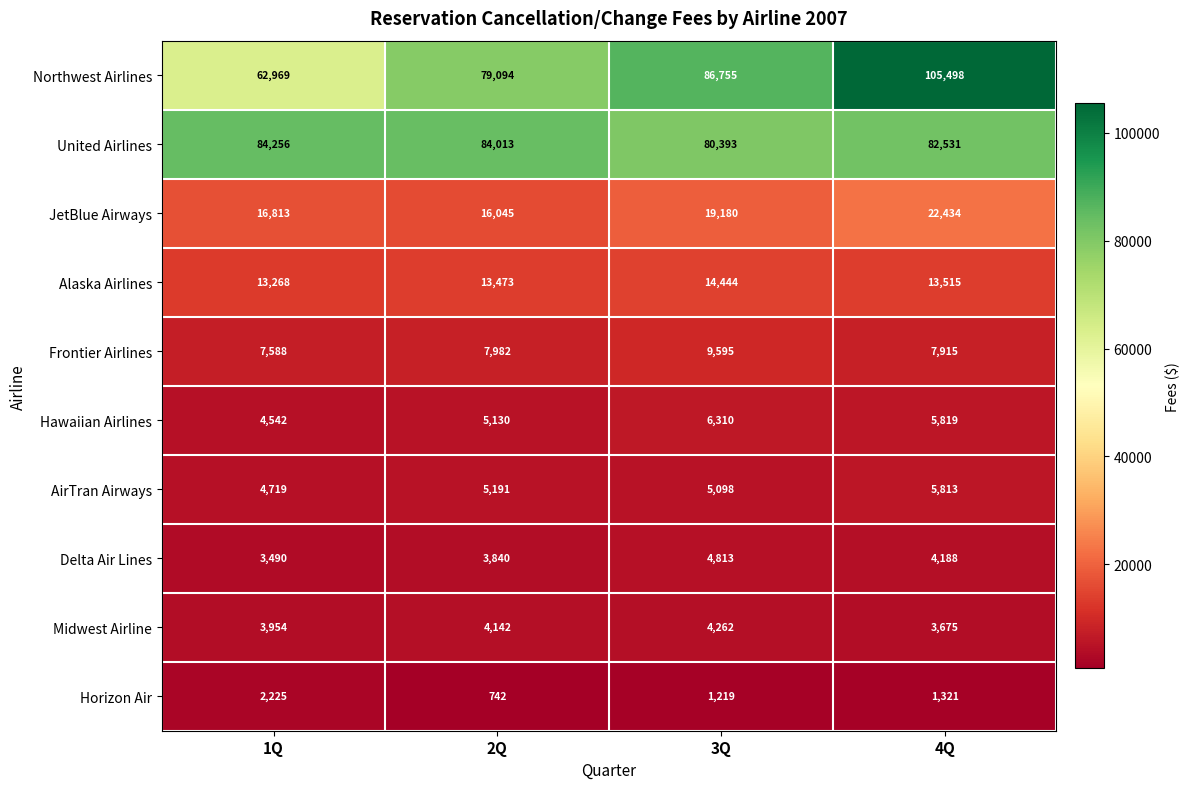

What is the total value across all series at 4Q?

252709